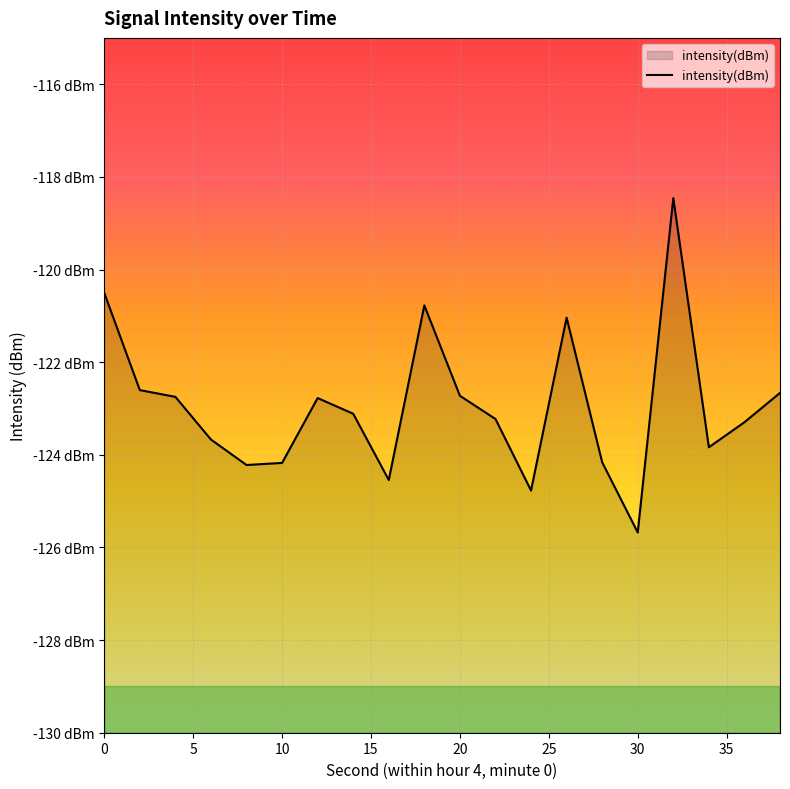

True or false: the data has more than 2 interior local peaks.

True